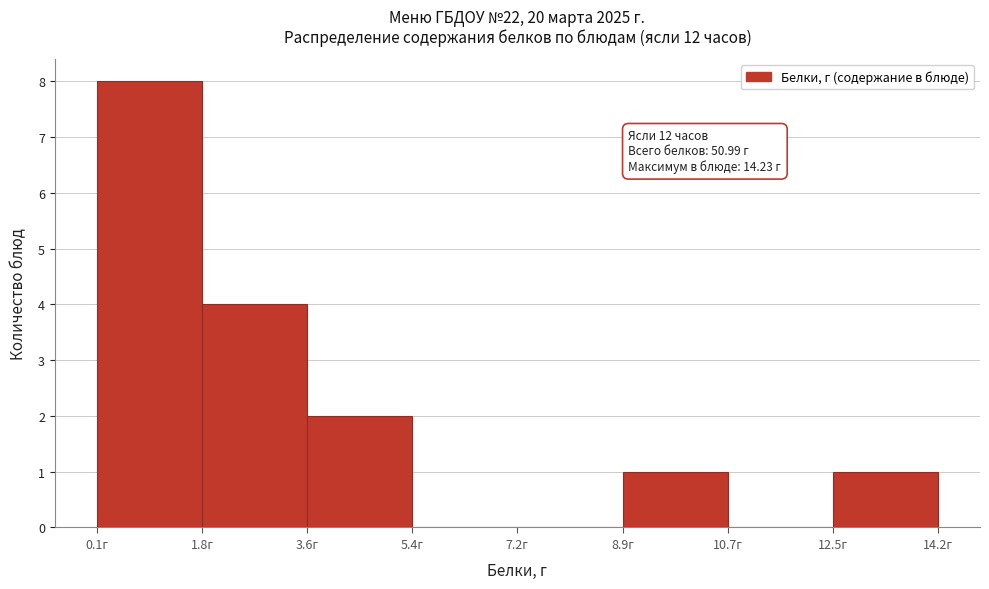

Over which range of the x-axis is the bar tallest?

0.0 to 1.8